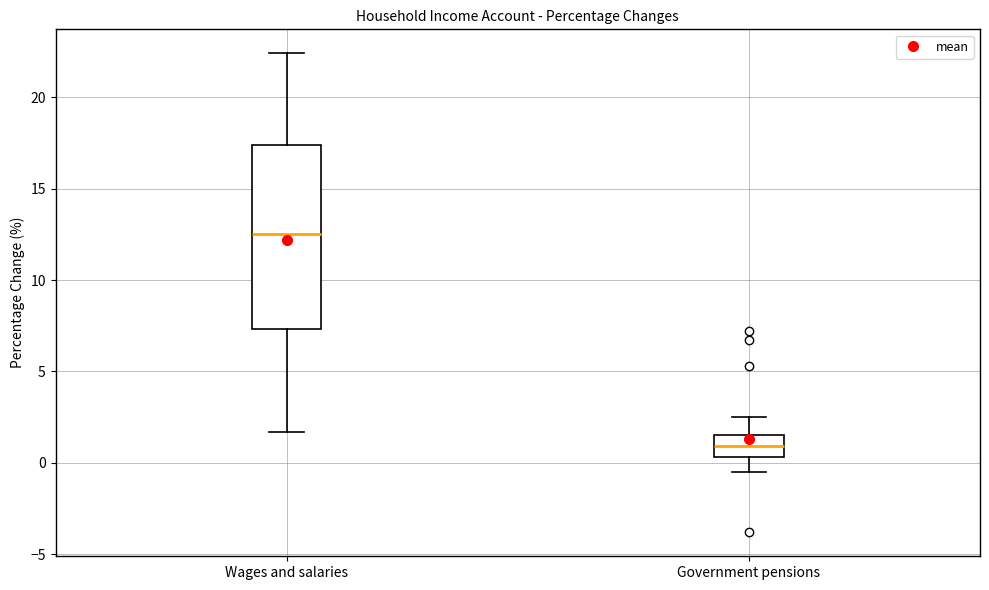

Which box has the highest median line?

Wages and salaries